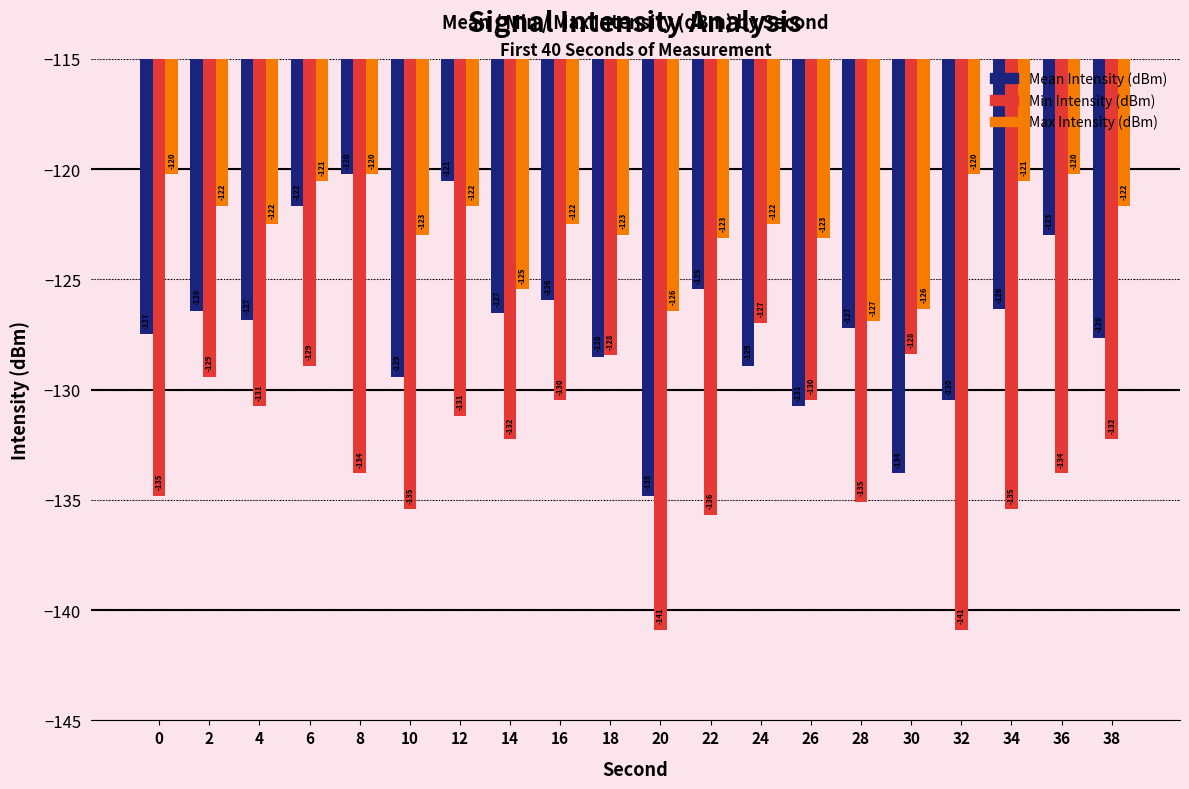

True or false: Min Intensity (dBm) has a value of -133.8 at 36.

True